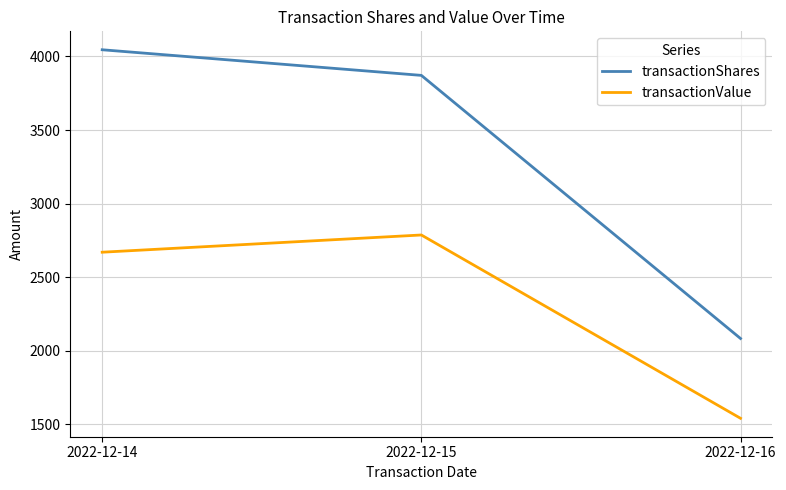

What is the sum of all transactionShares values?

10000